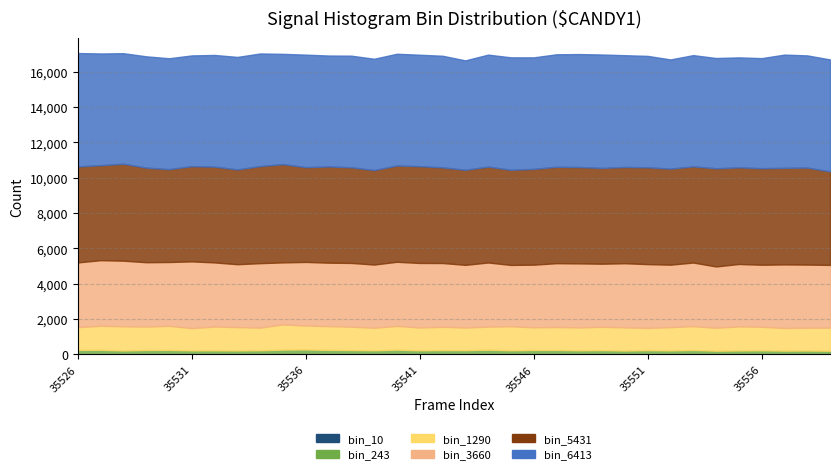

True or false: bin_3660 and bin_5431 cross at least once.

False